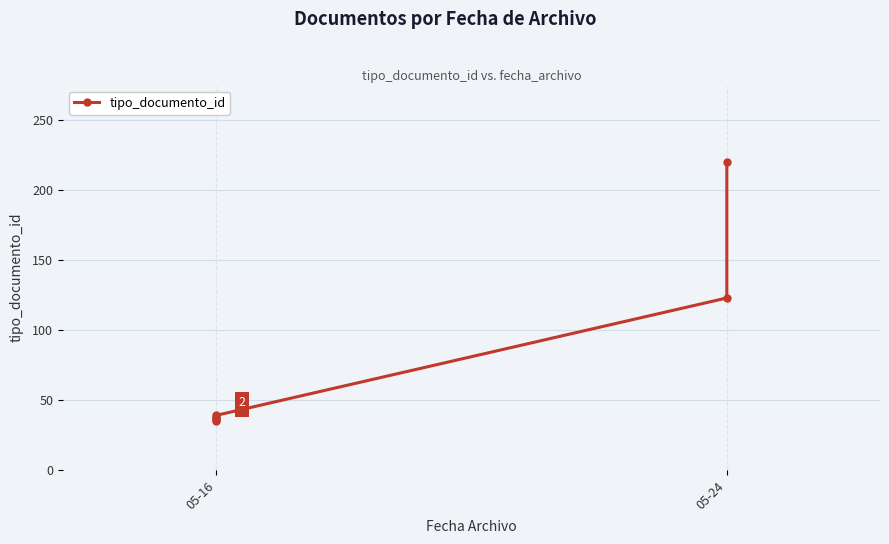

What is the change in value from 05-16 to 05-24?

+85